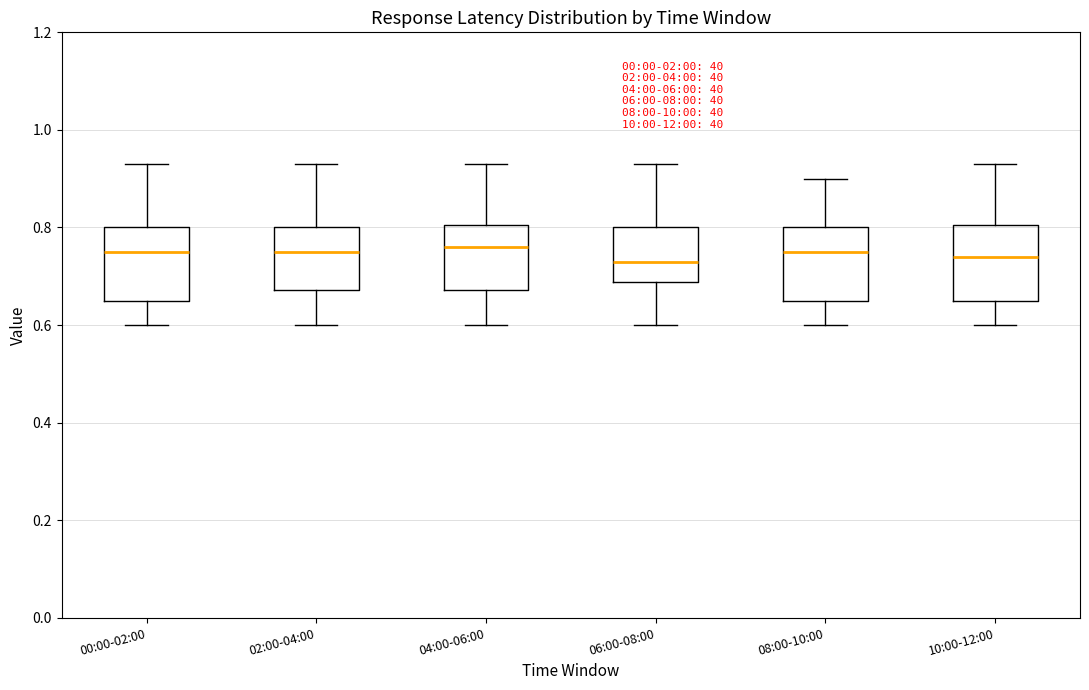

Reading left to right, transcribe this box plot: for each box, give where its median line is, the range the box spans, and where its two whiskers end, as read against the y-axis. The values are not printed on the chart, so give them approximately, as read against the axis.

00:00-02:00: median 0.76, box 0.66 to 0.80, whiskers 0.60 to 0.94
02:00-04:00: median 0.76, box 0.68 to 0.80, whiskers 0.60 to 0.94
04:00-06:00: median 0.76, box 0.68 to 0.80, whiskers 0.60 to 0.94
06:00-08:00: median 0.74, box 0.68 to 0.80, whiskers 0.60 to 0.94
08:00-10:00: median 0.76, box 0.66 to 0.80, whiskers 0.60 to 0.90
10:00-12:00: median 0.74, box 0.66 to 0.80, whiskers 0.60 to 0.94